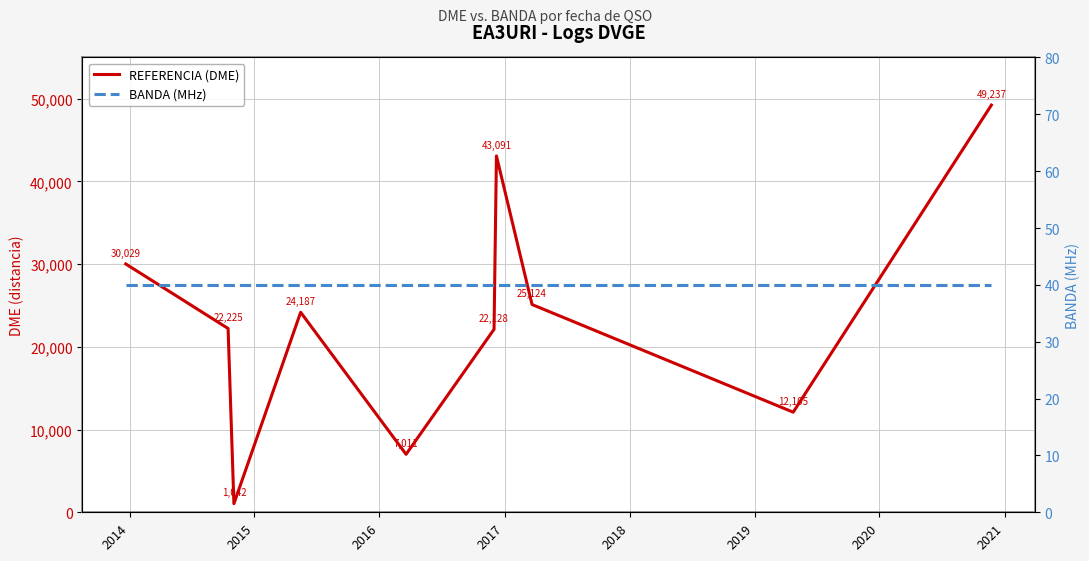

Which series changed the most between 2019 and 2020?

REFERENCIA (DME)